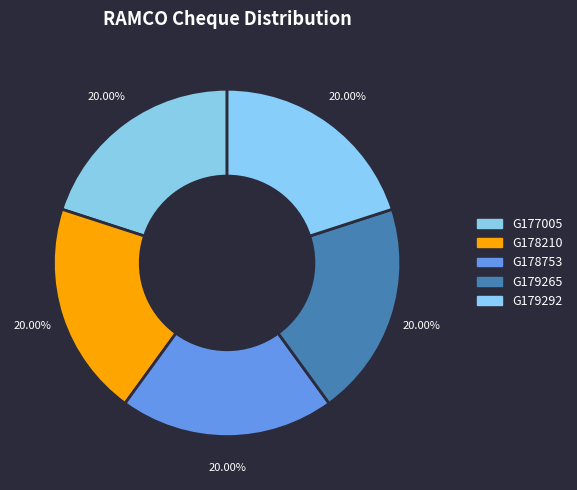

Which category has the biggest portion of the pie?

G179292